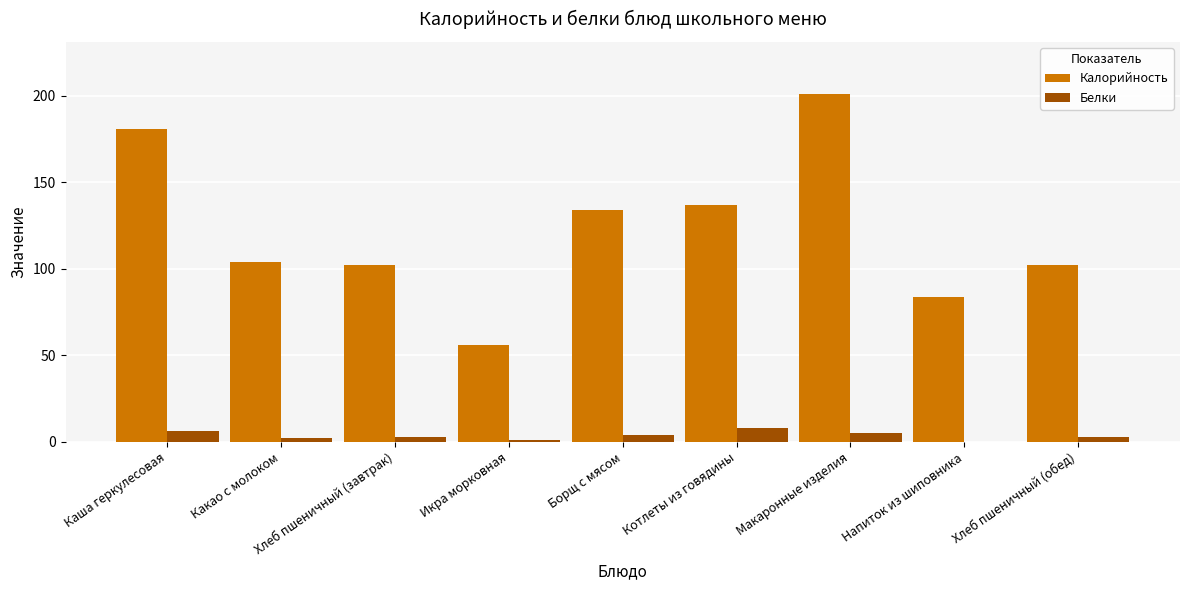

What is the average value of the Белки series?

4